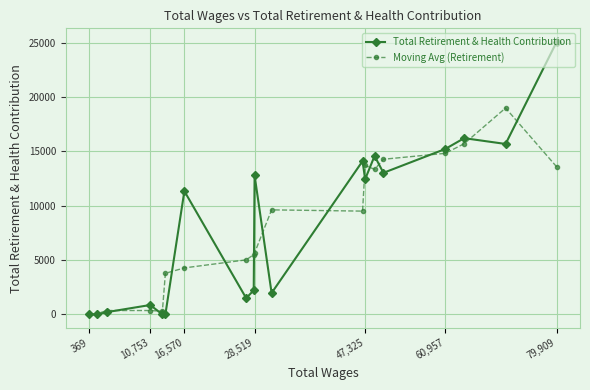

Rank the series at 28,519 from highest to lowest value.

Total Retirement & Health Contribution, Moving Avg (Retirement)